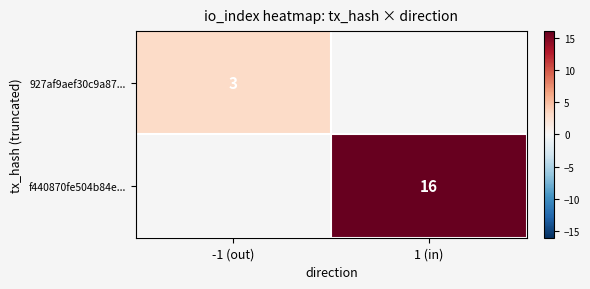

The f440870fe504b84e... series shows 16 at 1 (in). True or false?

True